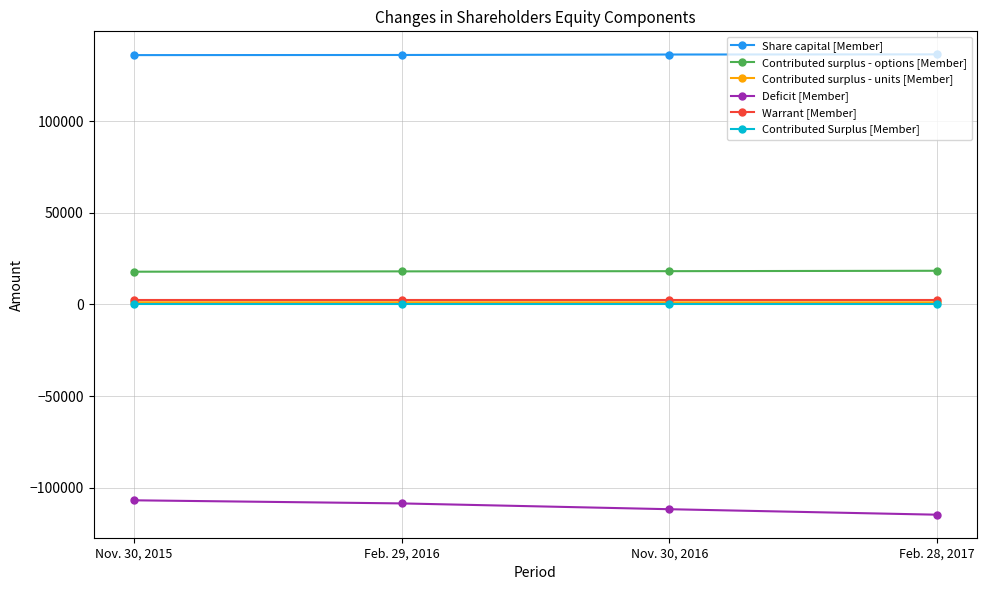

Is the value of Contributed surplus - units [Member] at Feb. 28, 2017 greater than the value of Contributed surplus - options [Member] at Nov. 30, 2016?

No